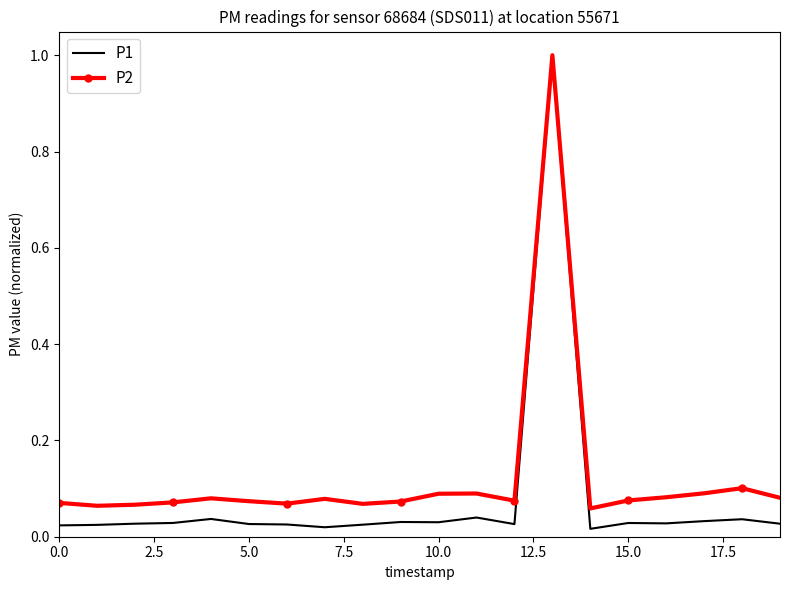

Which series has the widest spread of values?

P1